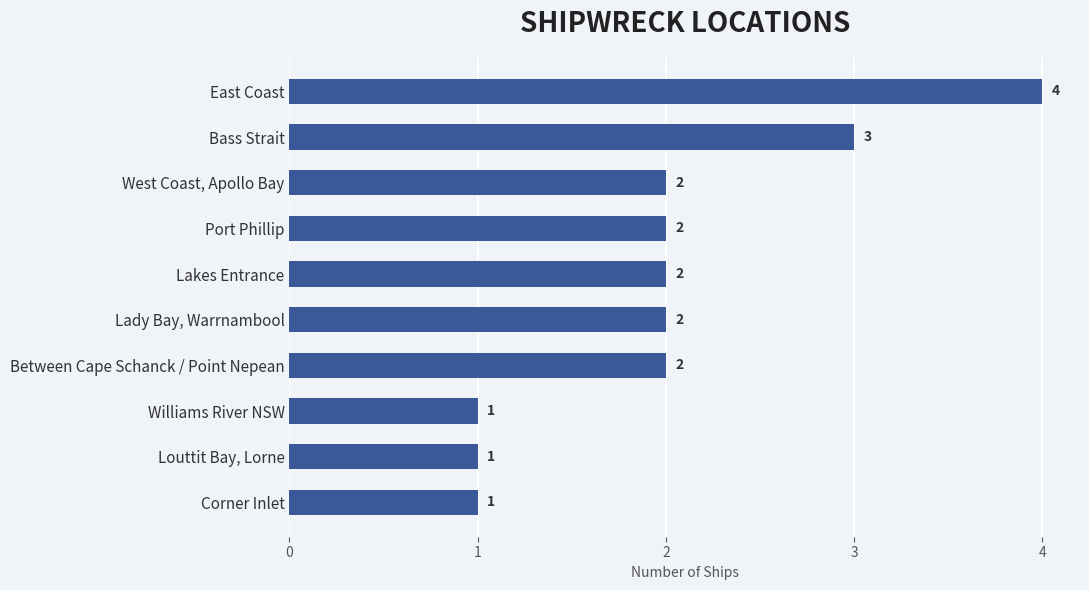

How many data points are less than 2?

3